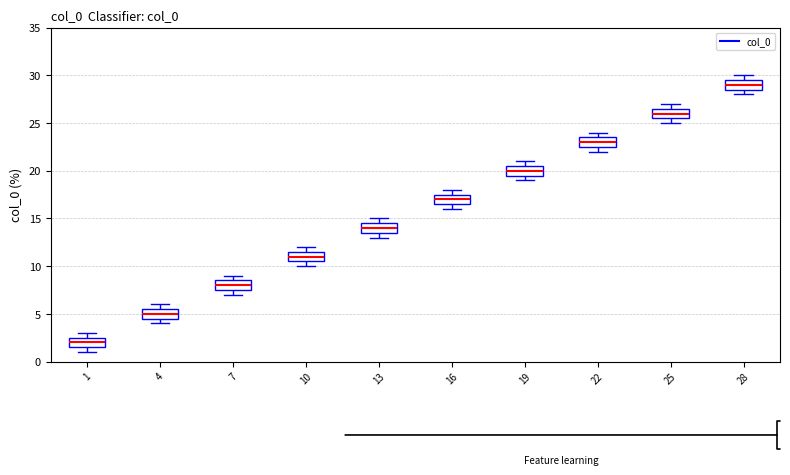

Which box's median line is the highest?

28